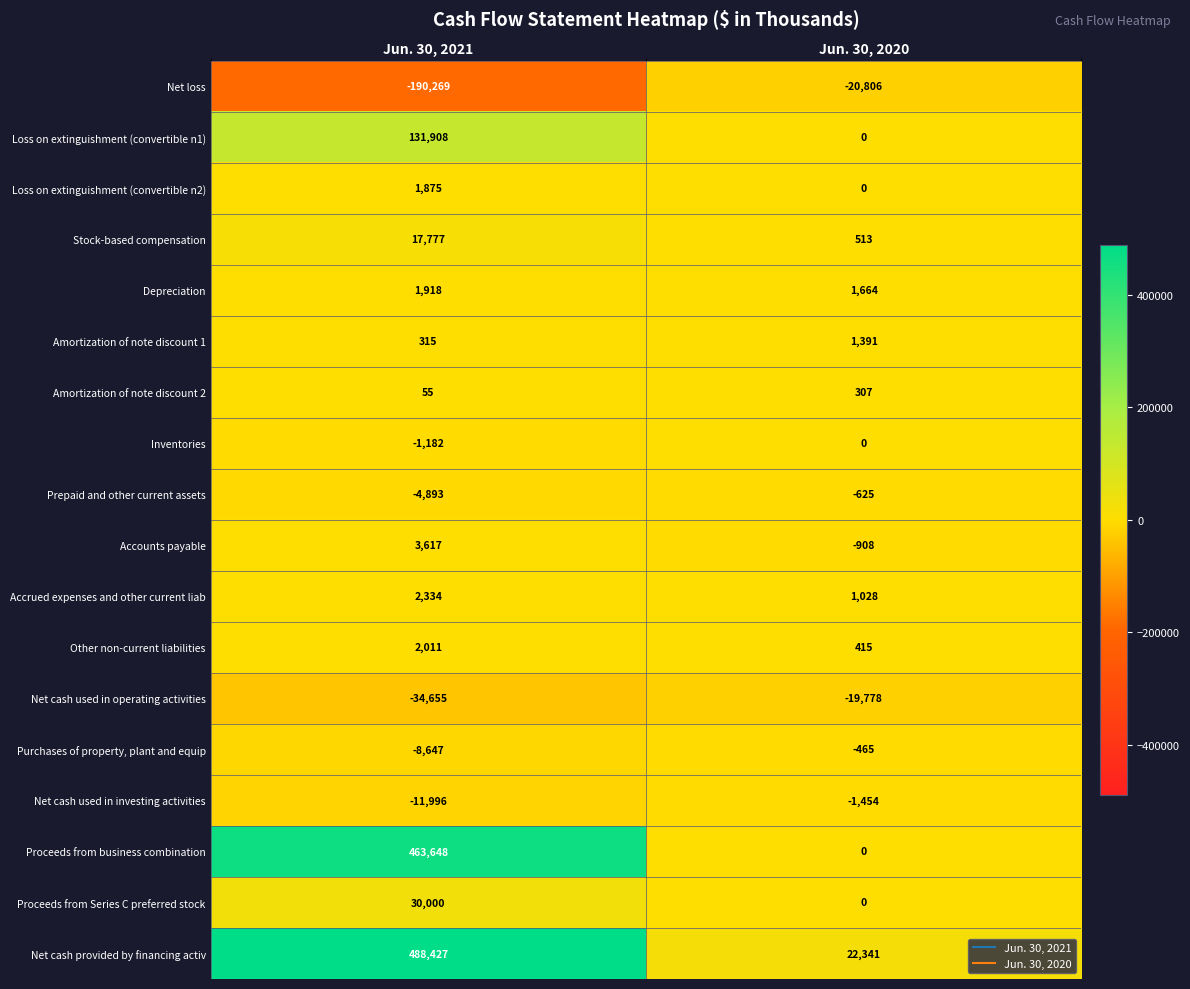

True or false: Proceeds from business combination has a value of 0 at Jun. 30, 2020.

True